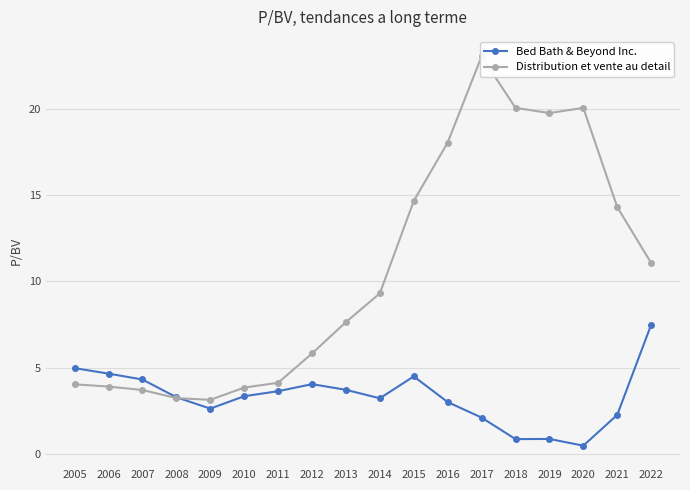

Reading right to left, list all the values displayed in this chart.

Bed Bath & Beyond Inc.: 2022=7.5	2021=2.3	2020=0.5	2019=0.9	2018=0.8	2017=2.1	2016=3.0	2015=4.5	2014=3.2	2013=3.7	2012=4.0	2011=3.6	2010=3.3	2009=2.6	2008=3.3	2007=4.3	2006=4.7	2005=5.0
Distribution et vente au detail: 2022=11.1	2021=14.3	2020=20.1	2019=19.8	2018=20.1	2017=23.1	2016=18.1	2015=14.7	2014=9.3	2013=7.6	2012=5.8	2011=4.1	2010=3.8	2009=3.1	2008=3.2	2007=3.7	2006=3.9	2005=4.0